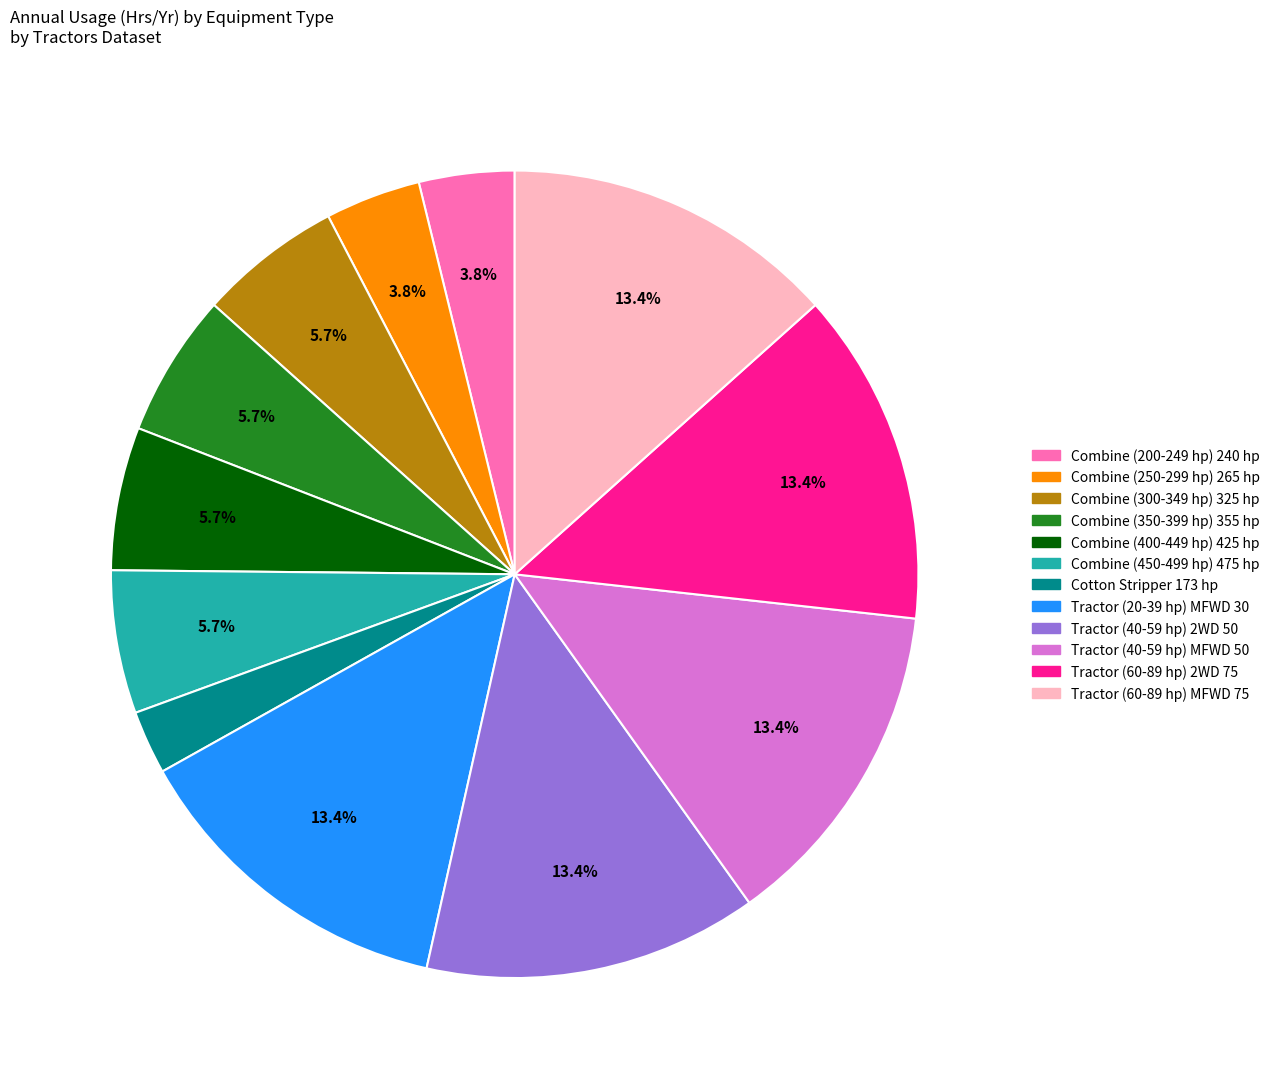

How many segments does this pie chart have?

12